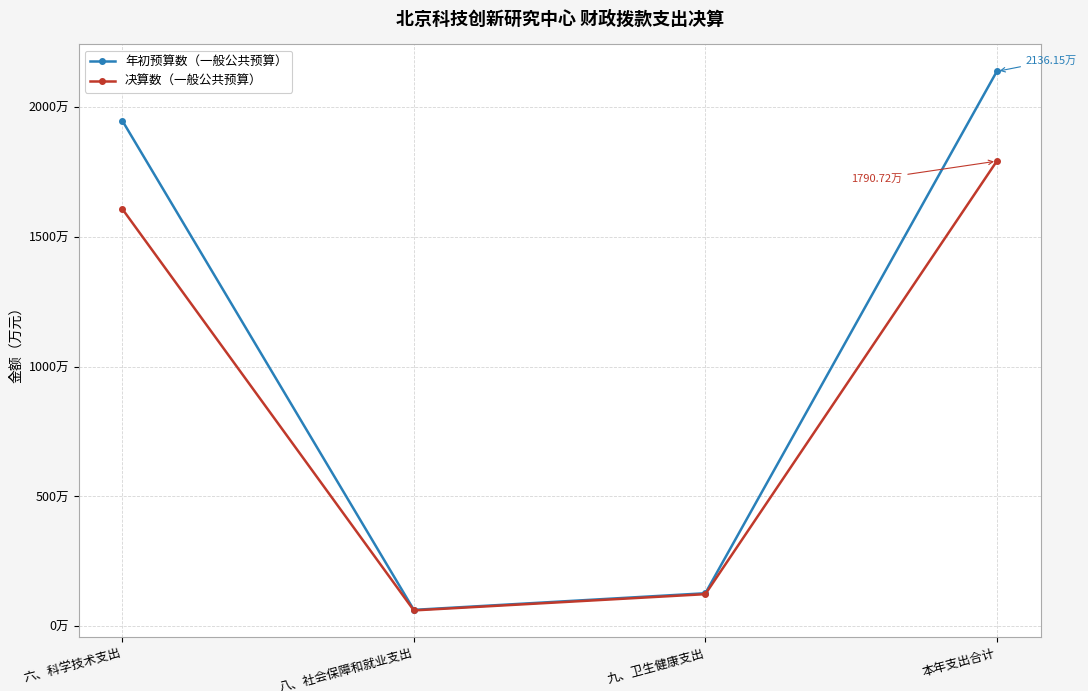

Does the chart have visible grid lines?

Yes